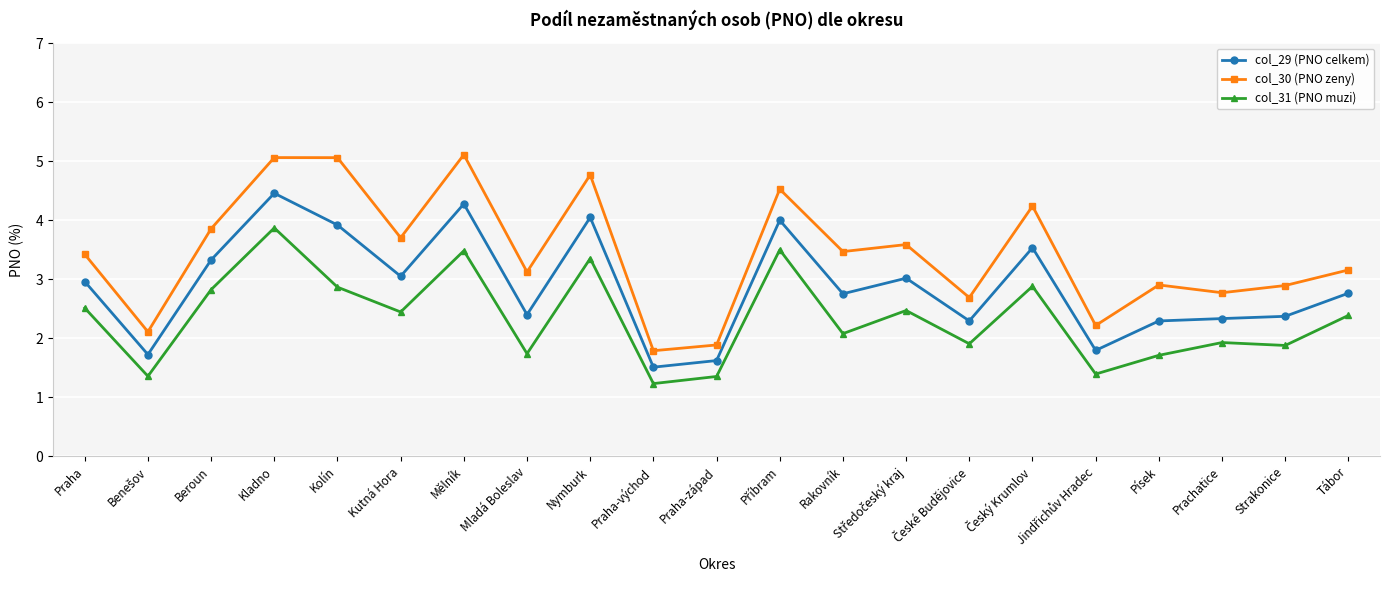

True or false: col_29 (PNO celkem) and col_30 (PNO zeny) cross at least once.

False